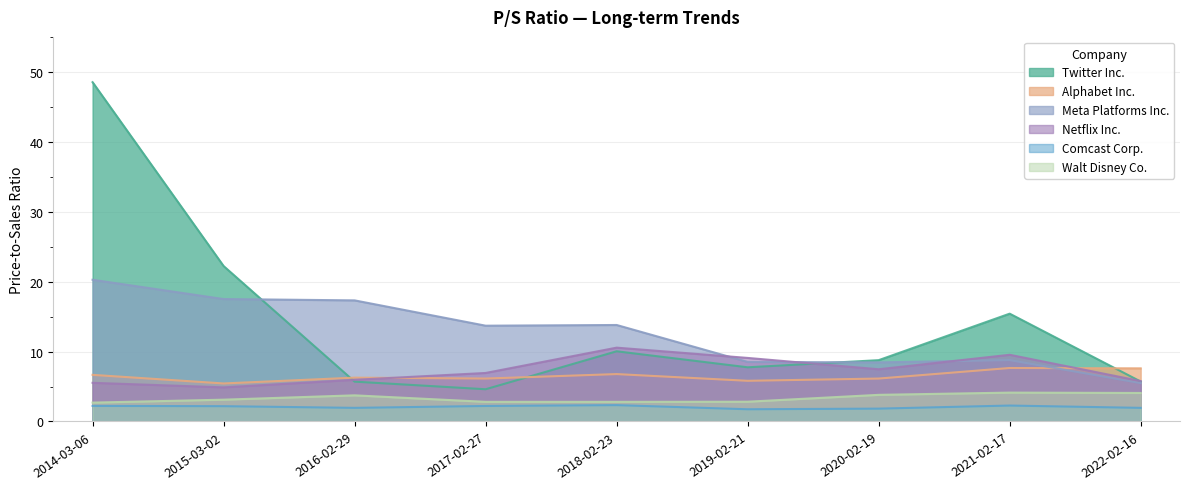

What is the approximate value of Alphabet Inc. at 2020-02-19?

6.1